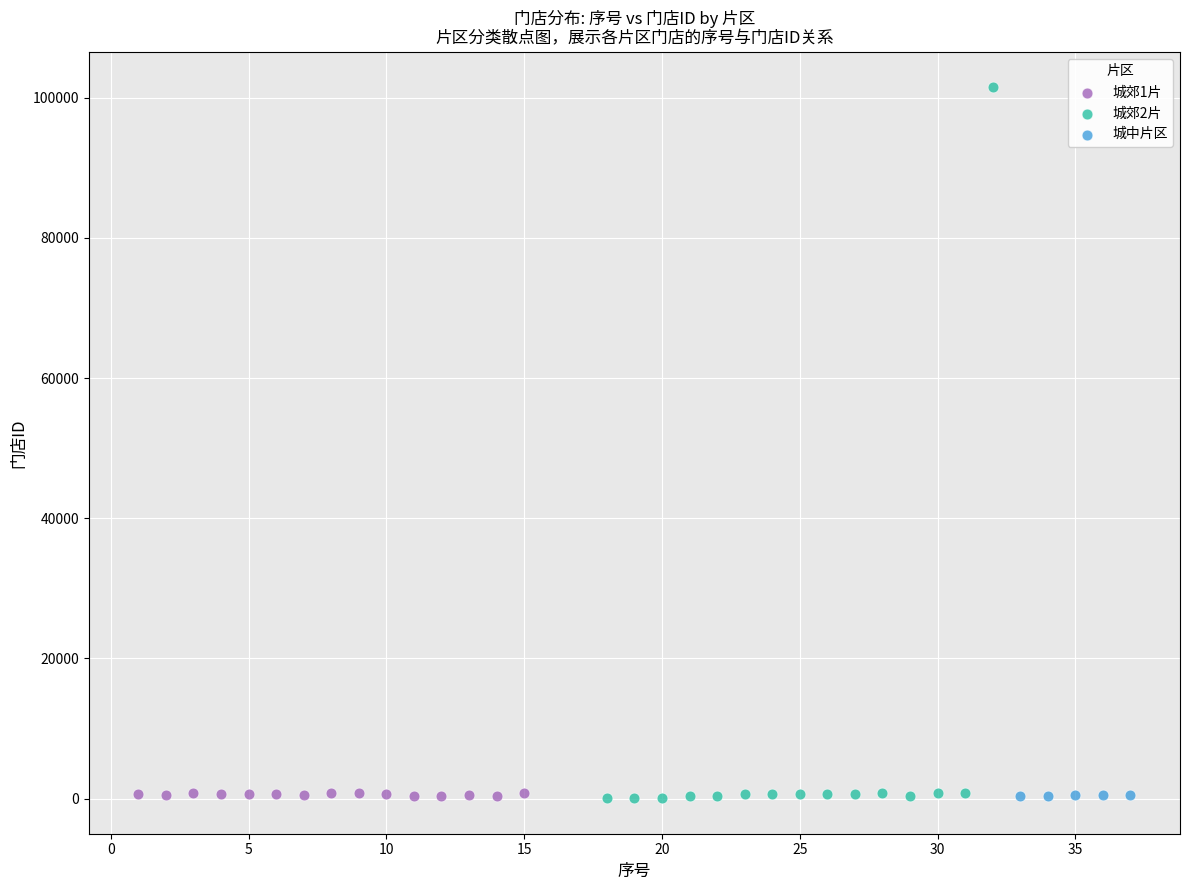

Which series contains the highest Y value?

城郊2片